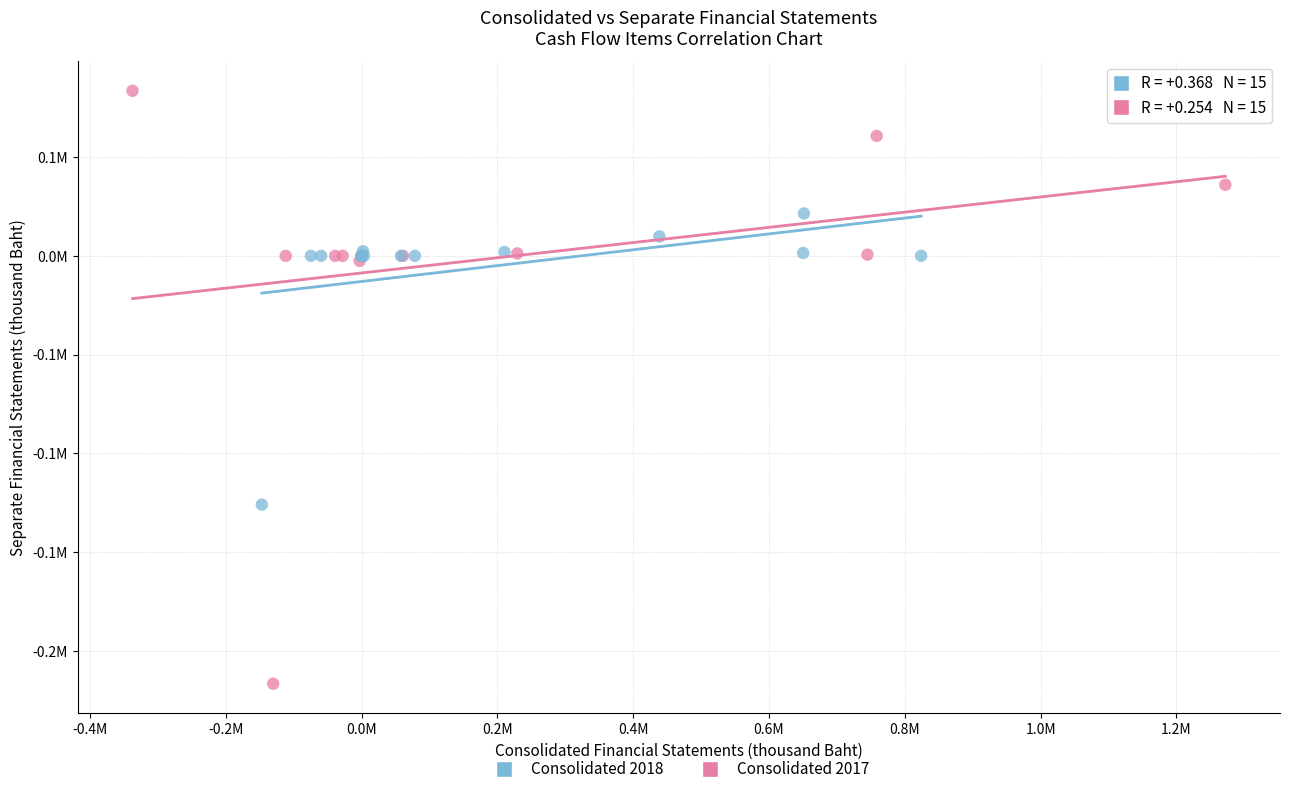

What are all the series names shown in the legend?

Consolidated 2018, Consolidated 2017